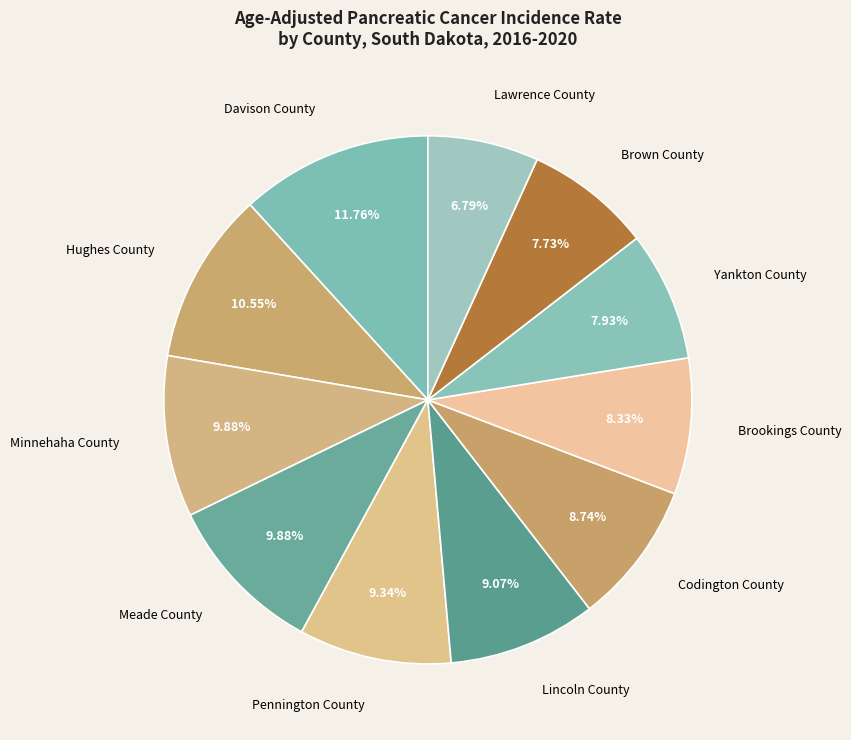

What is the total percentage of Meade County and Hughes County?

20.4%